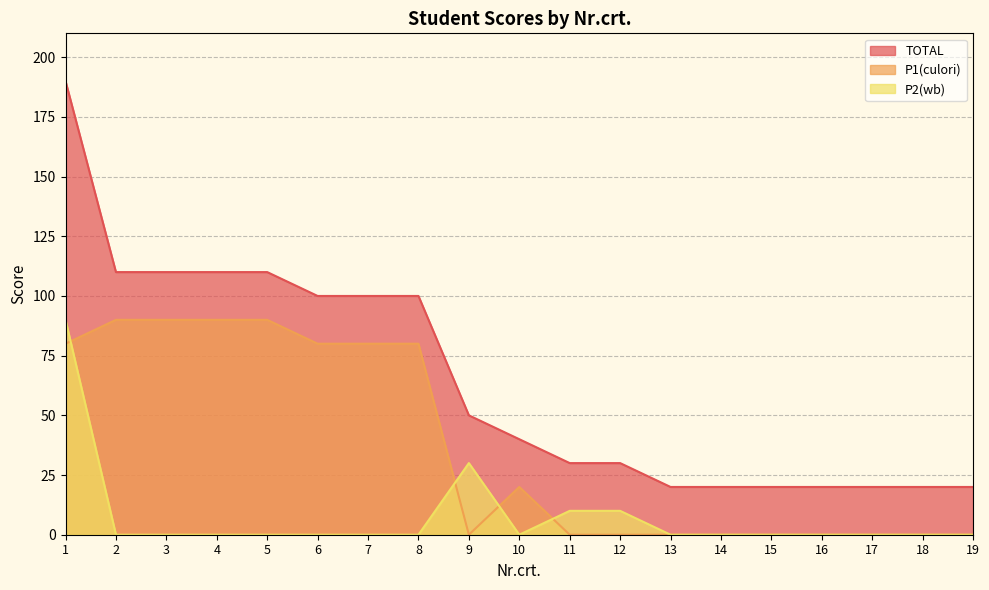

How many values in the TOTAL series are below 40?

9